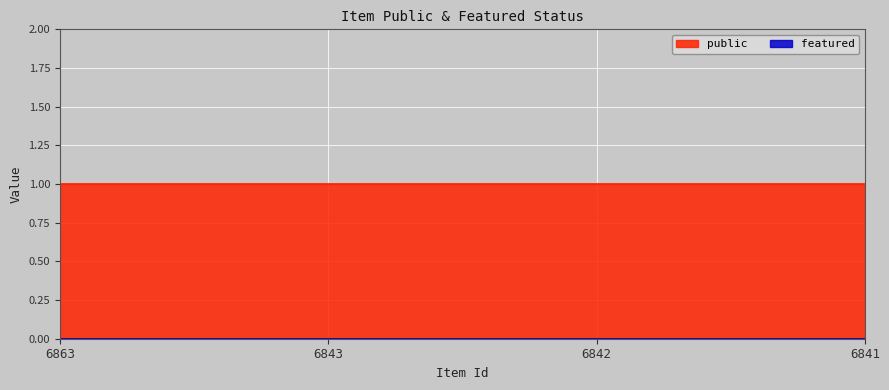

The featured series shows 0 at 6863. True or false?

True